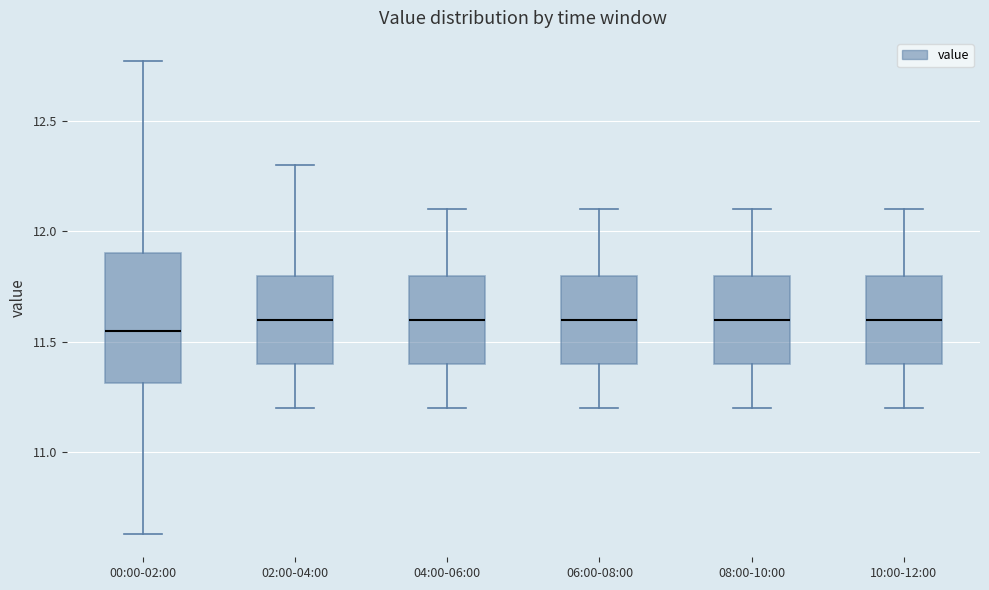

Reading left to right, transcribe this box plot: for each box, give where its median line is, the range the box spans, and where its two whiskers end, as read against the y-axis. The values are not printed on the chart, so give them approximately, as read against the axis.

00:00-02:00: median 11.55, box 11.30 to 11.90, whiskers 10.65 to 12.75
02:00-04:00: median 11.60, box 11.40 to 11.80, whiskers 11.20 to 12.30
04:00-06:00: median 11.60, box 11.40 to 11.80, whiskers 11.20 to 12.10
06:00-08:00: median 11.60, box 11.40 to 11.80, whiskers 11.20 to 12.10
08:00-10:00: median 11.60, box 11.40 to 11.80, whiskers 11.20 to 12.10
10:00-12:00: median 11.60, box 11.40 to 11.80, whiskers 11.20 to 12.10